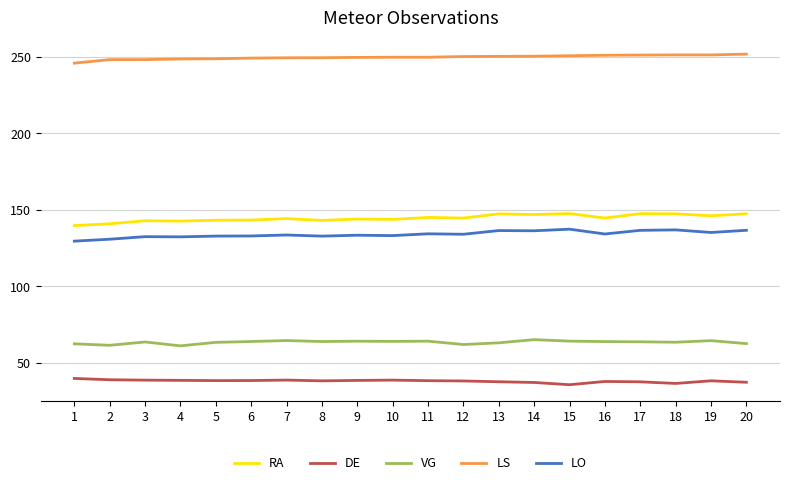

The RA series shows 78.1 at 13. True or false?

False